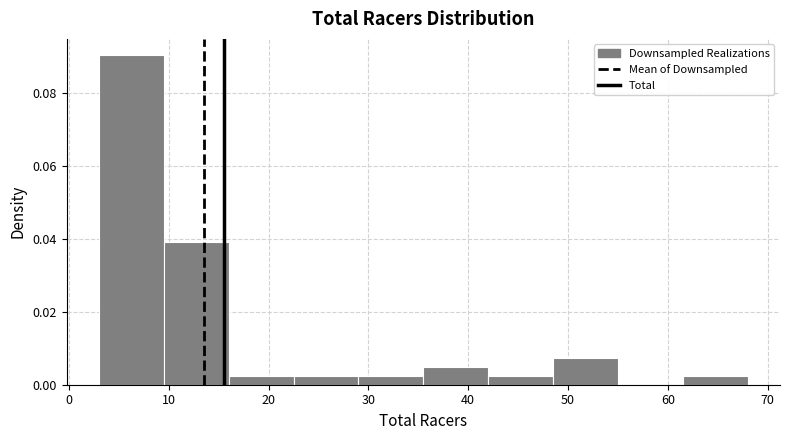

Reading left to right, list every bar in this chart as the range it spans on the x-axis followed by its height. Neither the bar edges nor the heights are printed on the chart, so give them approximately, as read against the axes.

3.0 to 9.5: 0.090
9.5 to 16.0: 0.040
16.0 to 22.5: 0.002
22.5 to 29.0: 0.002
29.0 to 35.5: 0.002
35.5 to 42.0: 0.004
42.0 to 48.5: 0.002
48.5 to 55.0: 0.008
55.0 to 61.5: 0
61.5 to 68.0: 0.002